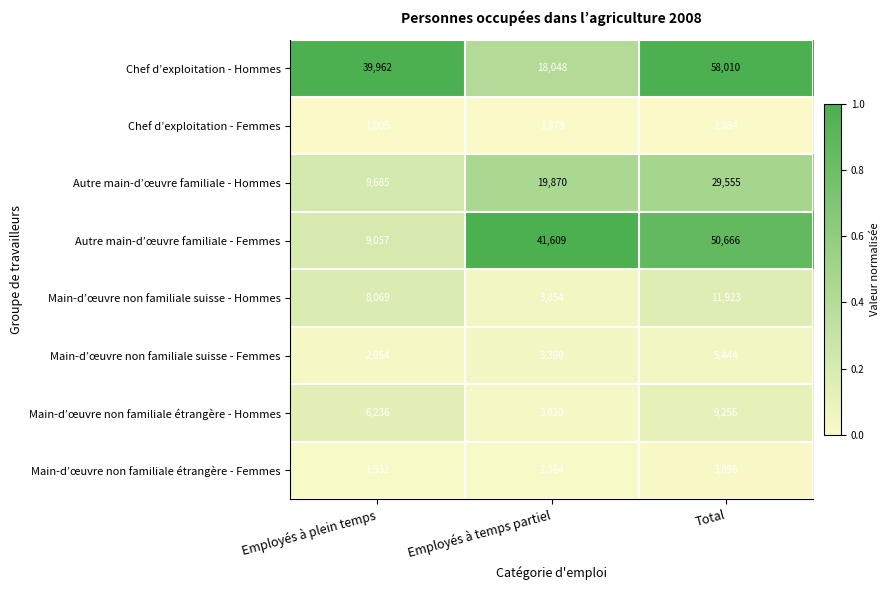

List the series in order of their peak value, highest first.

Chef d’exploitation - Hommes, Autre main-d’œuvre familiale - Femmes, Autre main-d’œuvre familiale - Hommes, Main-d’œuvre non familiale suisse - Hommes, Main-d’œuvre non familiale étrangère - Hommes, Main-d’œuvre non familiale suisse - Femmes, Main-d’œuvre non familiale étrangère - Femmes, Chef d’exploitation - Femmes